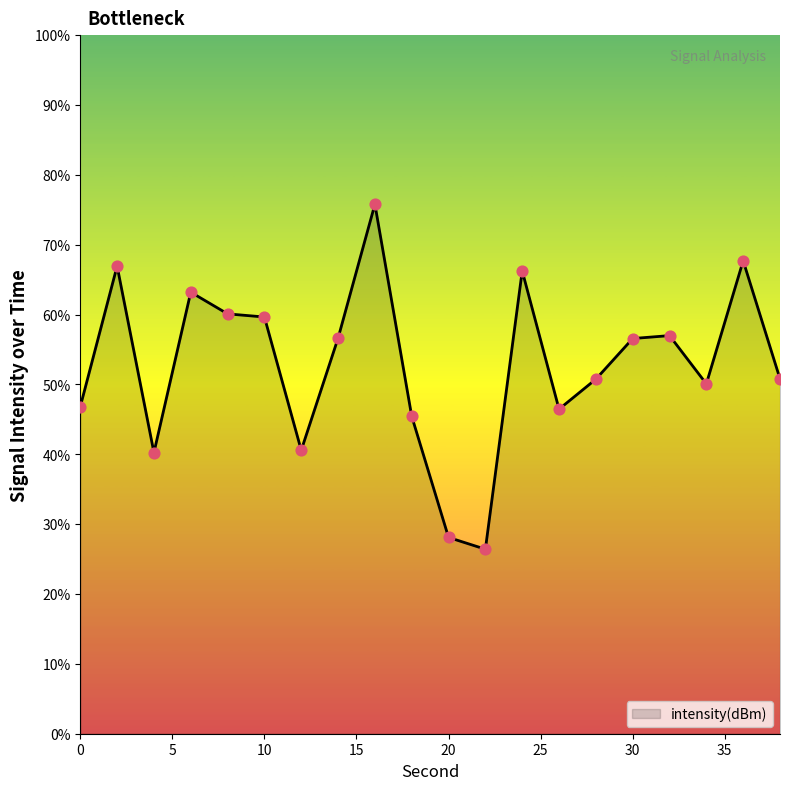

What is the difference between the maximum and minimum values?

49.4